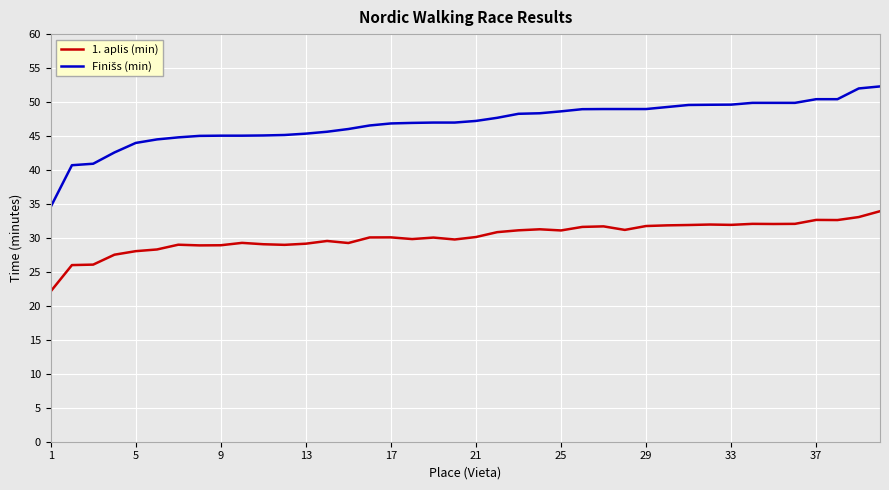

How many lines are shown in the chart?

2